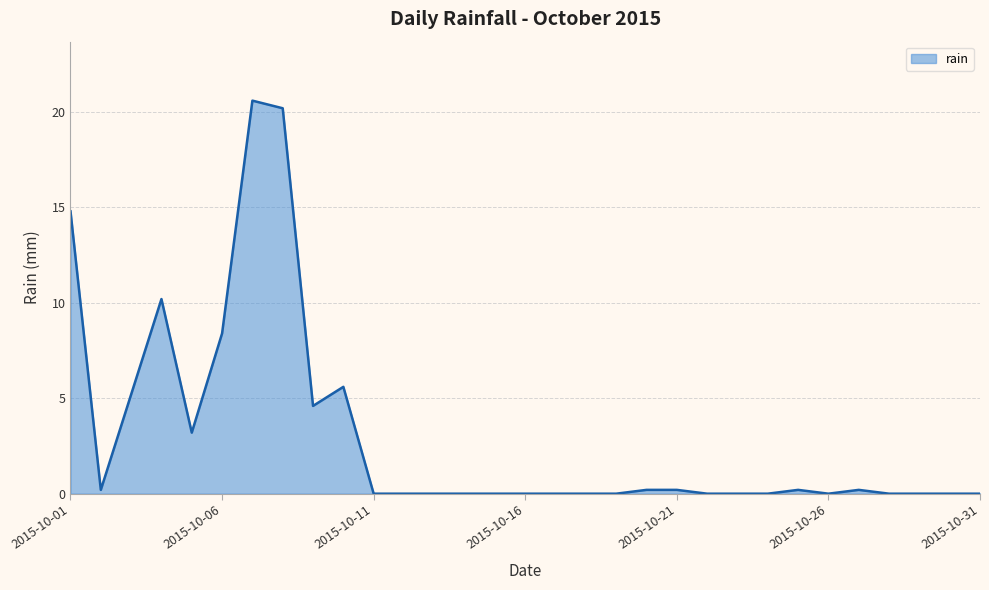

Does the chart display data point markers on the line(s)?

No